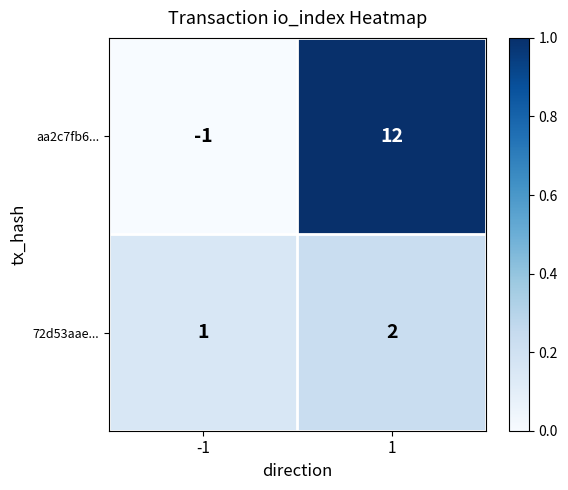

Reading left to right, what are all the values shown in this chart?

aa2c7fb6...: -1=-1	1=12
72d53aae...: -1=1	1=2